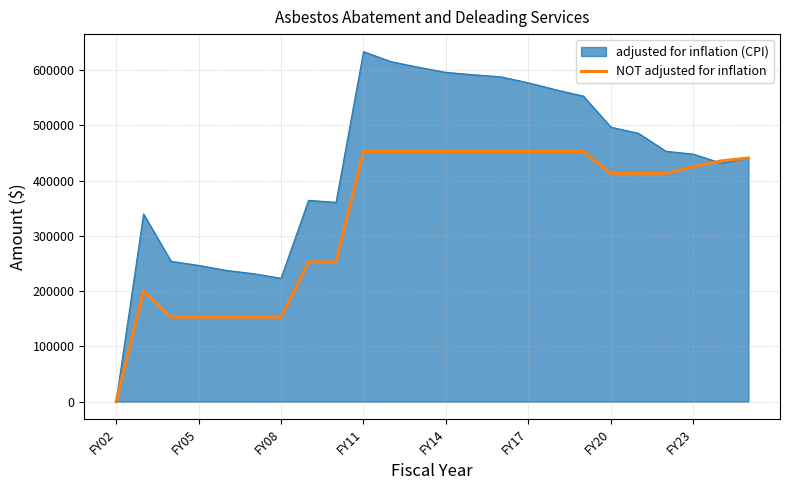

Which series has the largest total across all categories?

adjusted for inflation (CPI)